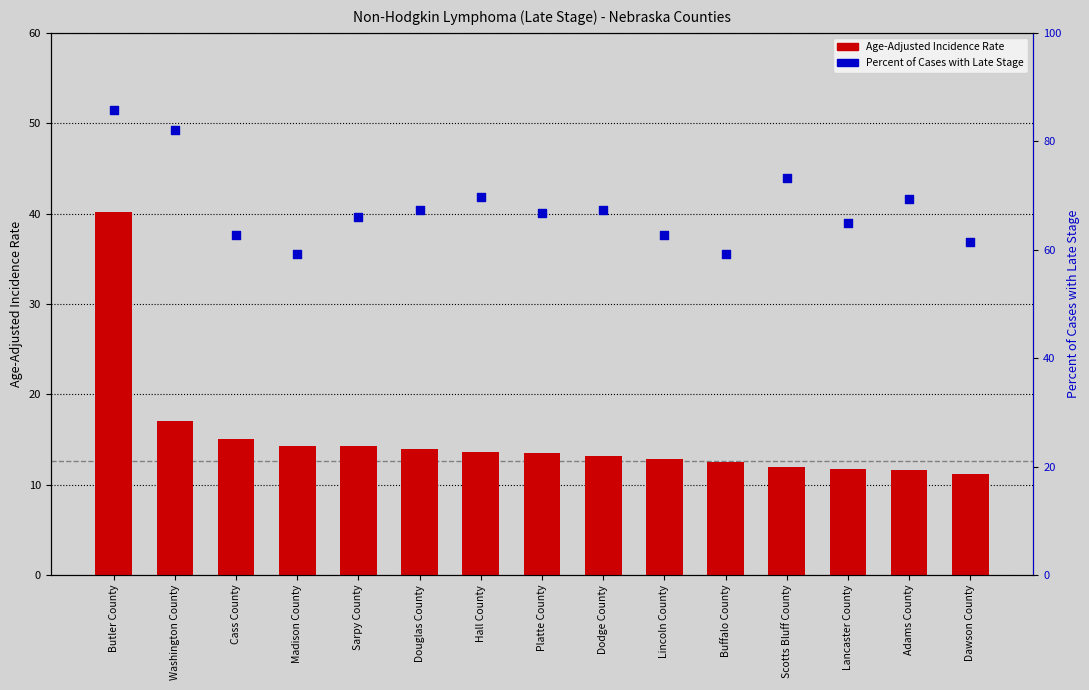

What are all the series names shown in the legend?

Age-Adjusted Incidence Rate, Percent of Cases with Late Stage